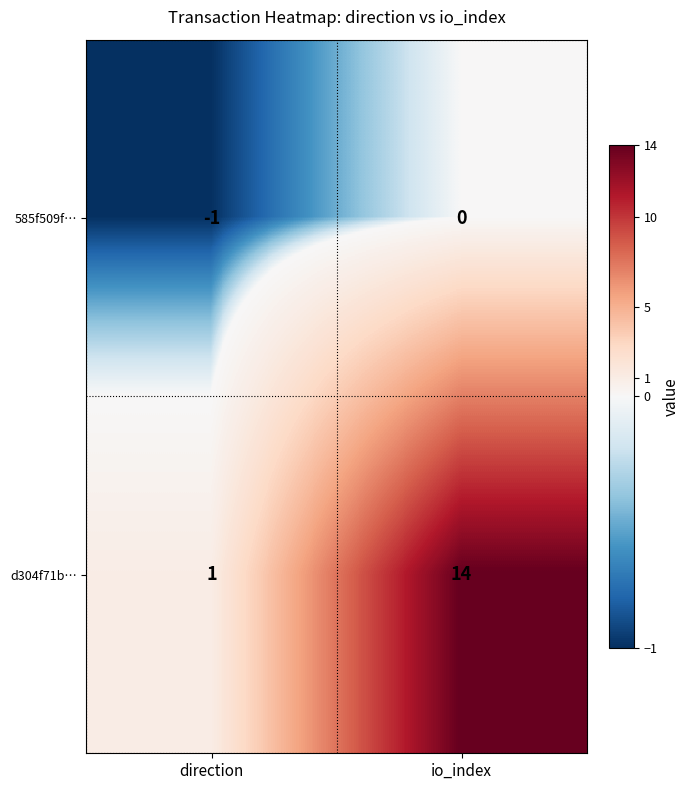

Reading left to right, what are all the values shown in this chart?

585f509f…: direction=-1	io_index=0
d304f71b…: direction=1	io_index=14